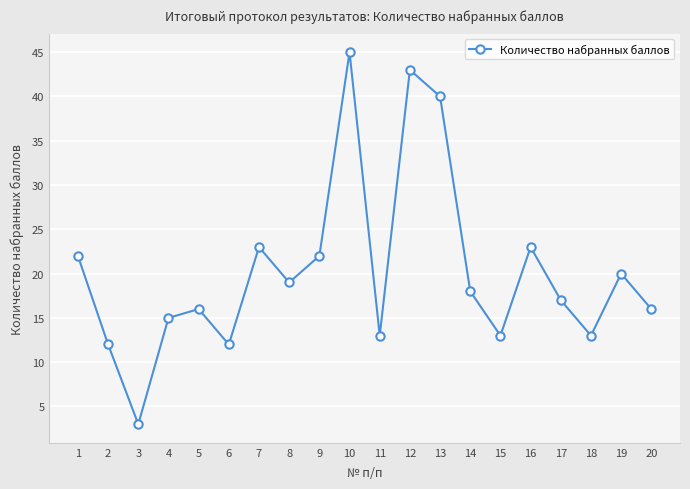

What is the change in value from 4 to 17?

+2